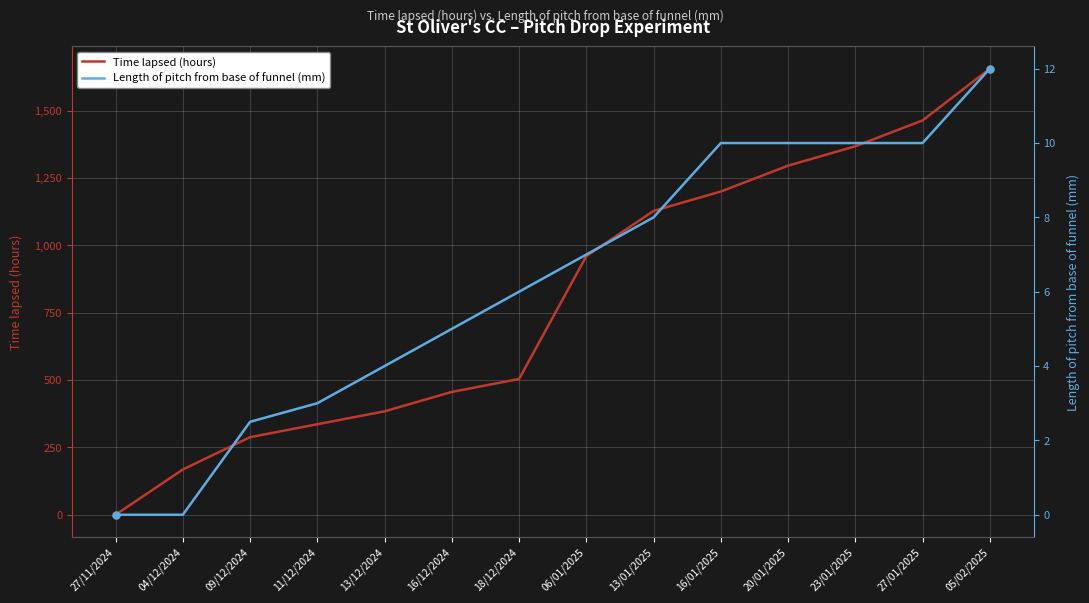

True or false: Length of pitch from base of funnel (mm) has more than 0 points higher than both neighbors.

False